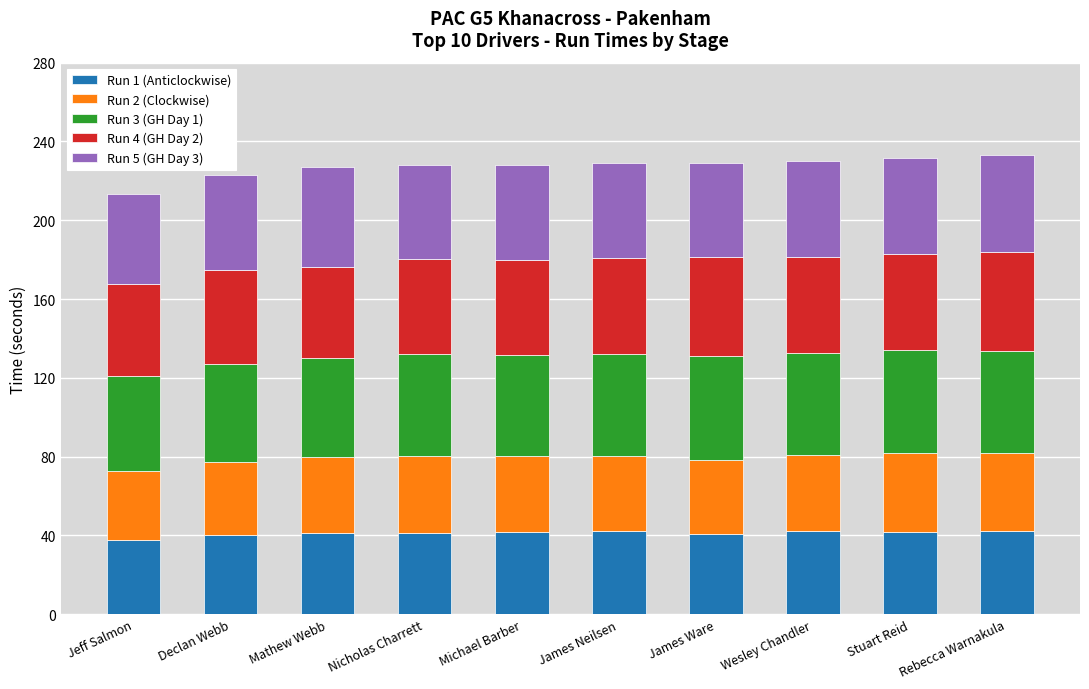

The value of Run 1 (Anticlockwise) at Mathew Webb is 23.0. True or false?

False